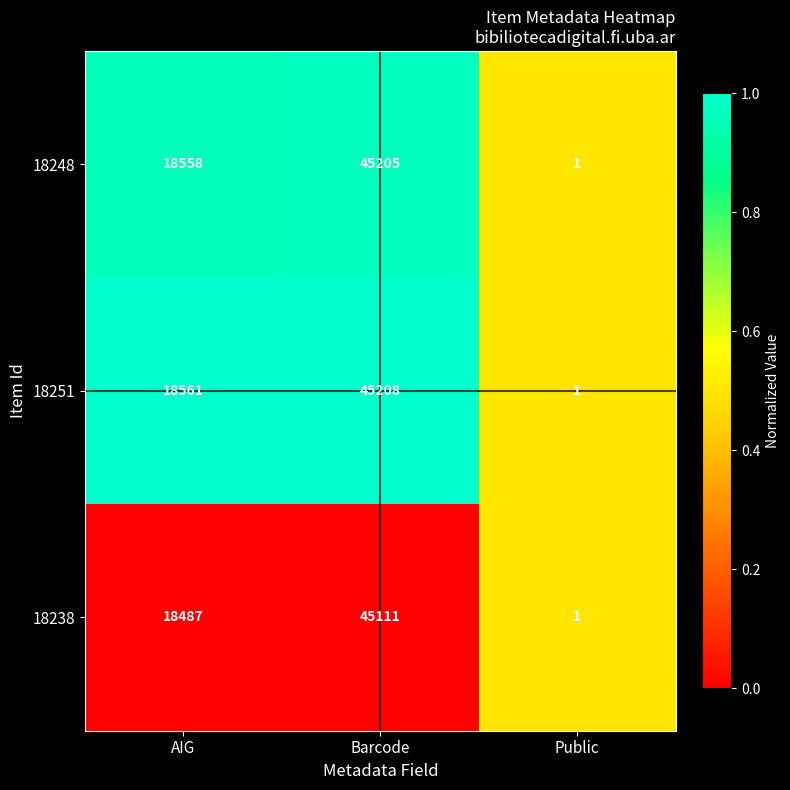

What is the greatest value displayed?

45208